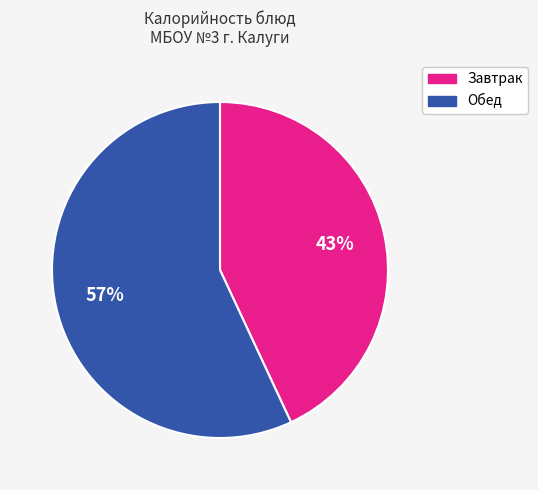

Is there any slice that represents more than half of the pie?

Yes